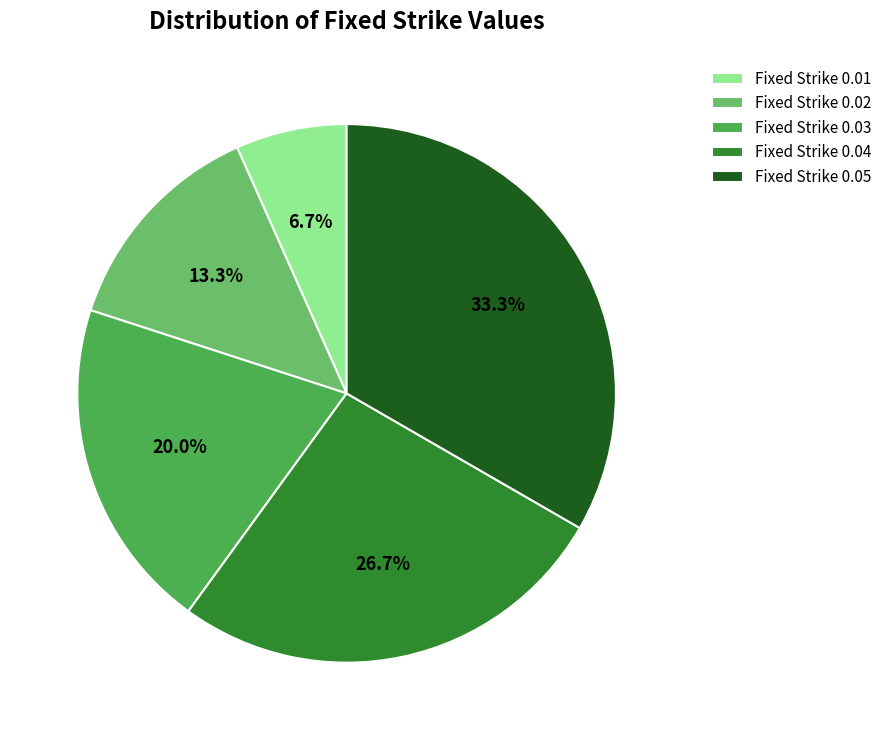

To the nearest percent, what is the combined percentage of Fixed Strike 0.01 and Fixed Strike 0.04?

33%